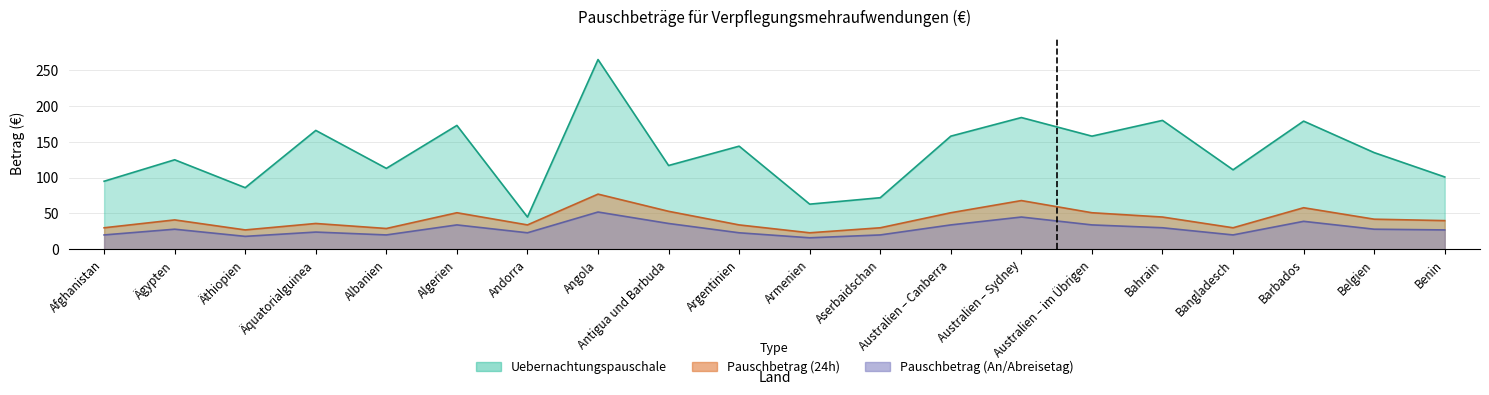

Which series has the largest total across all categories?

Uebernachtungspauschale